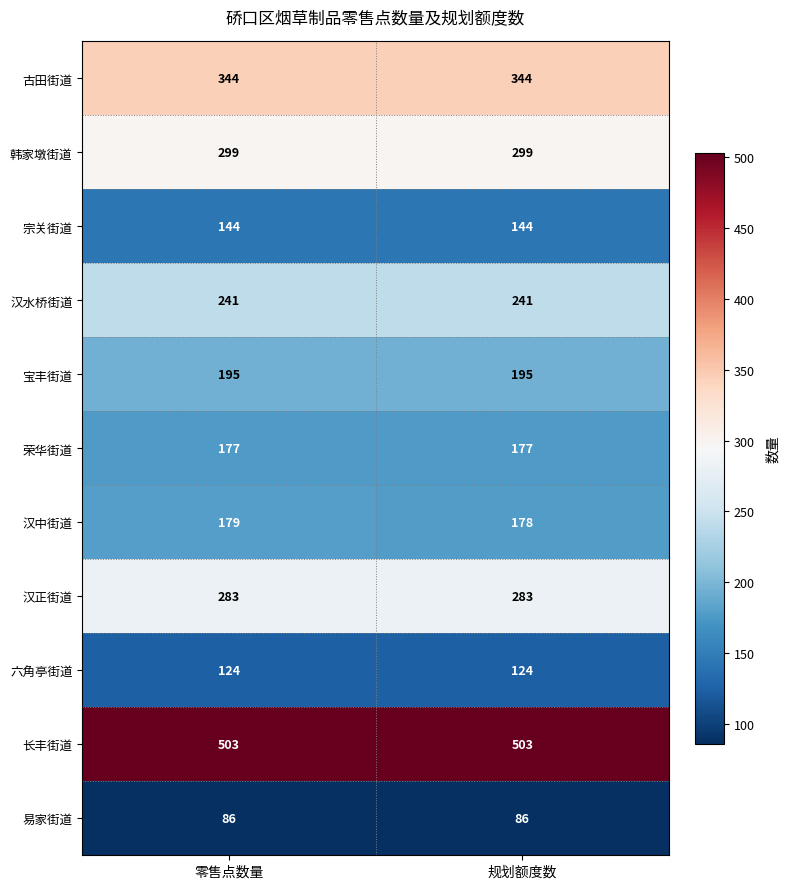

Which series has the largest range (max minus min)?

汉中街道